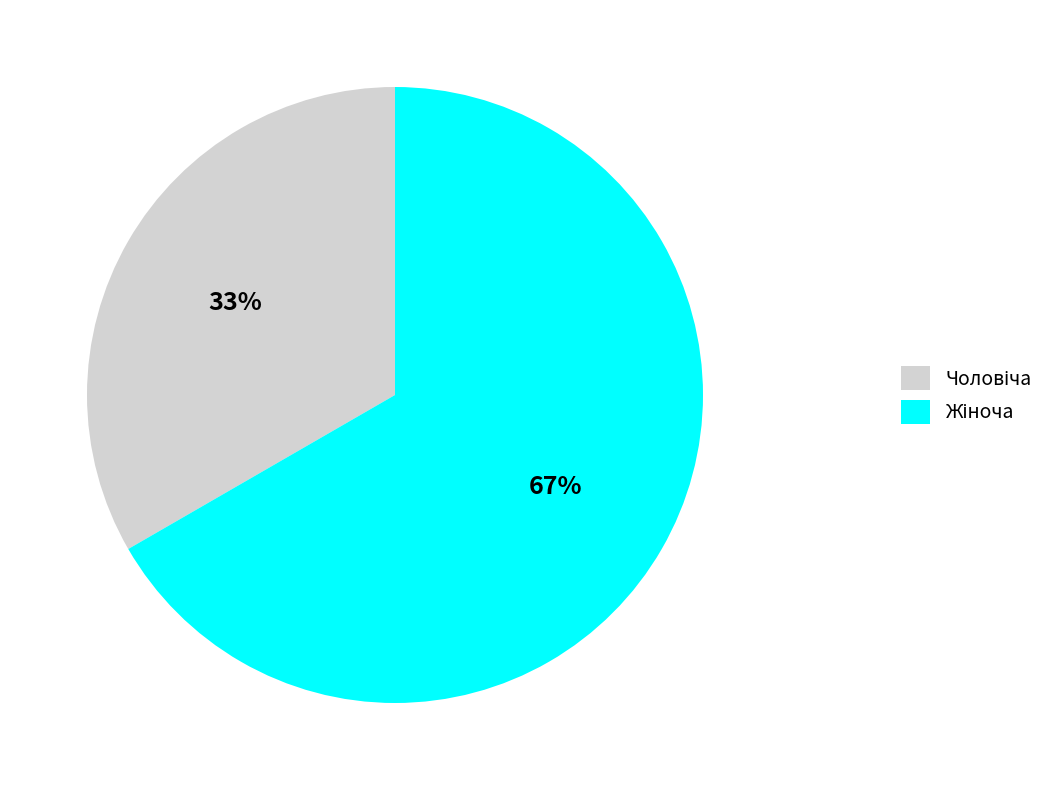

Is there any slice that represents more than half of the pie?

Yes